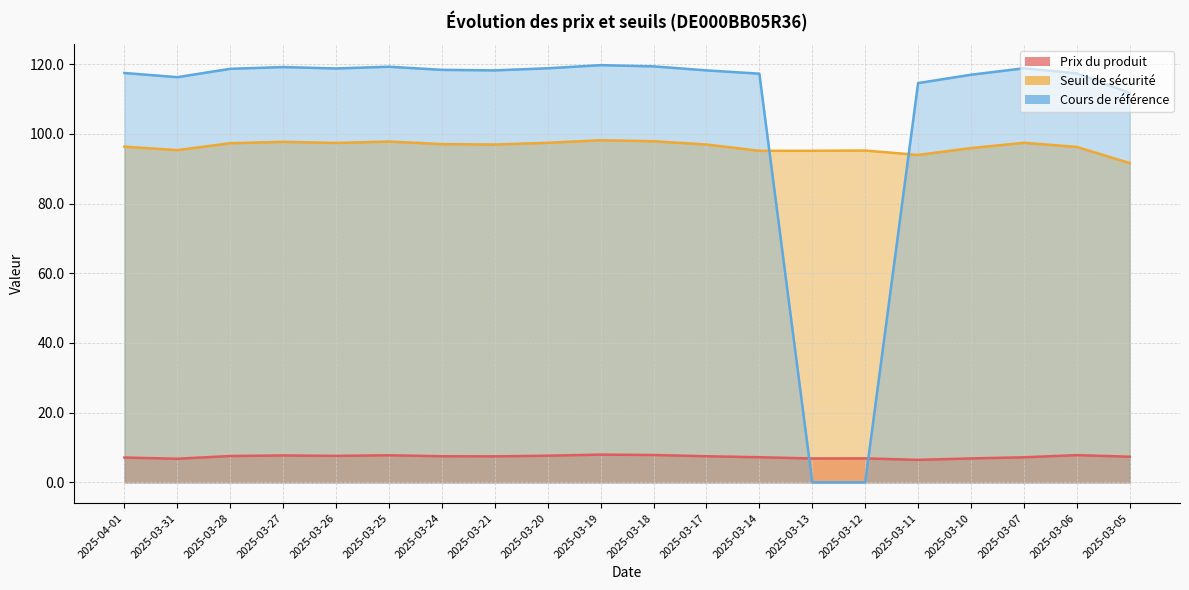

True or false: Seuil de sécurité and Prix du produit cross at least once.

False